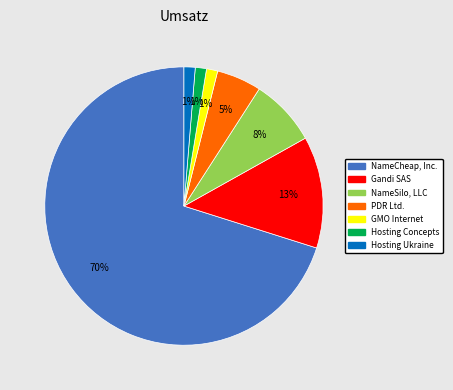

Does any single category account for the majority?

Yes